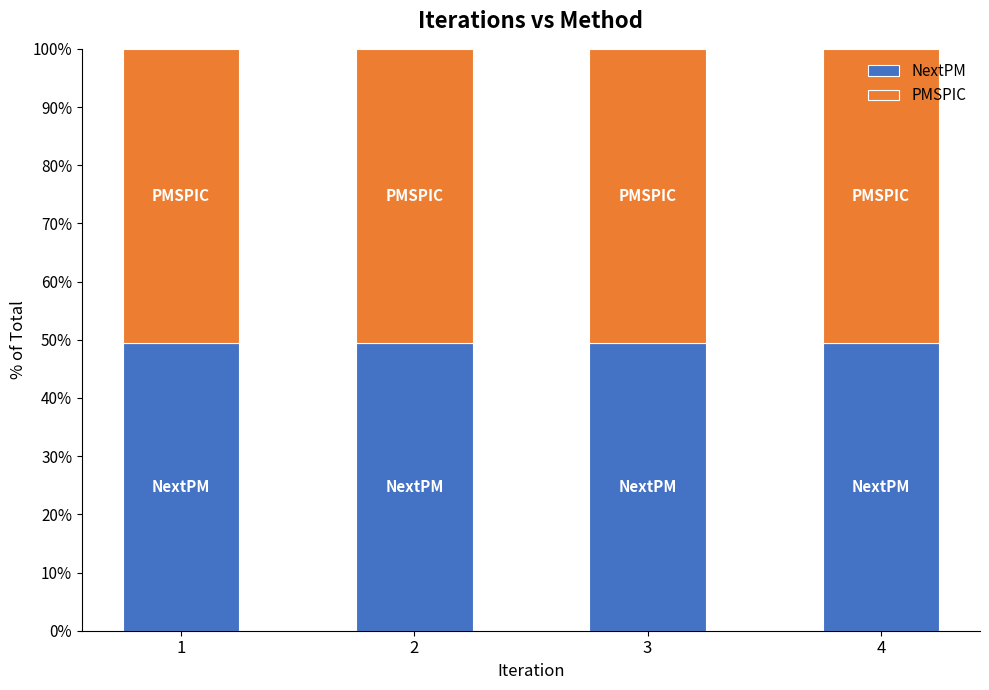

What is the total value across all series at 4?

100.0